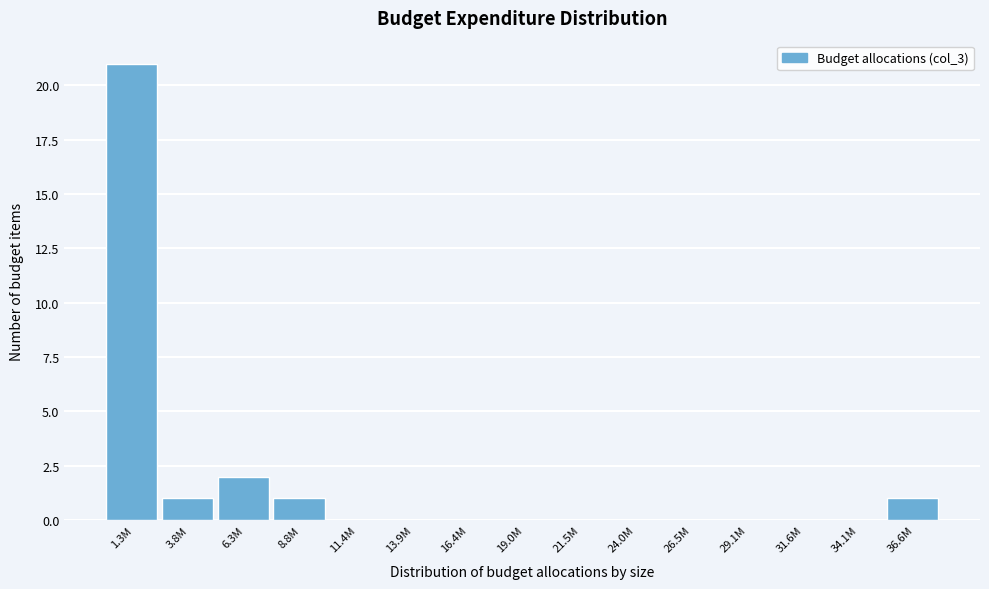

Reading left to right, transcribe all the data shown in this chart.

1.3M=21	3.8M=1	6.3M=2	8.8M=1	11.4M=0	13.9M=0	16.4M=0	19.0M=0	21.5M=0	24.0M=0	26.5M=0	29.1M=0	31.6M=0	34.1M=0	36.6M=1